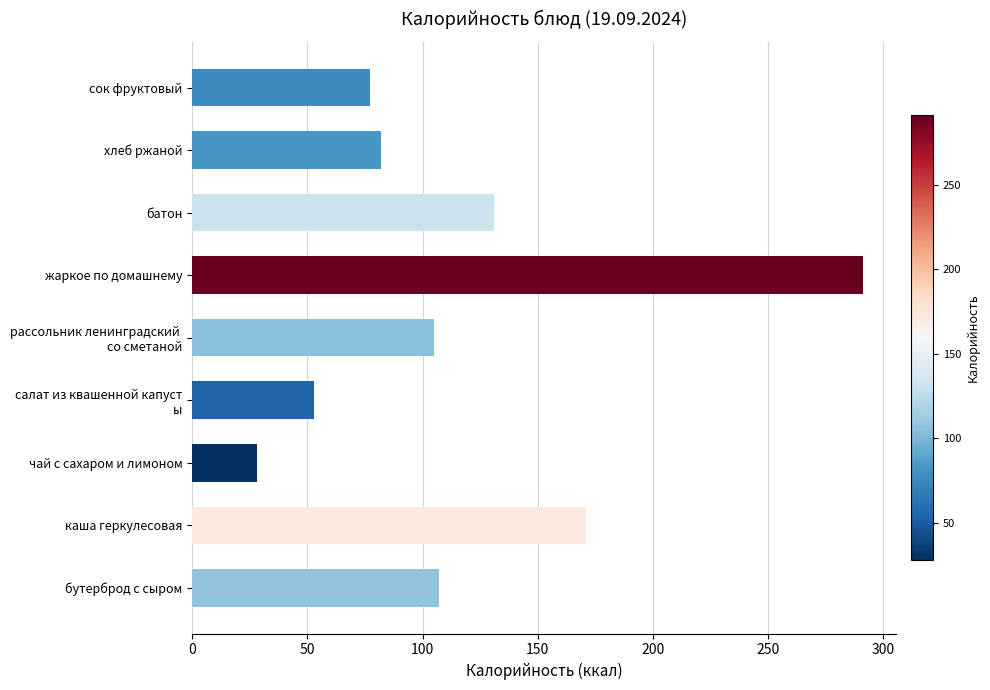

Reading bottom to top, list all the values displayed in this chart.

107	171	28	53	105	291	131	82	77